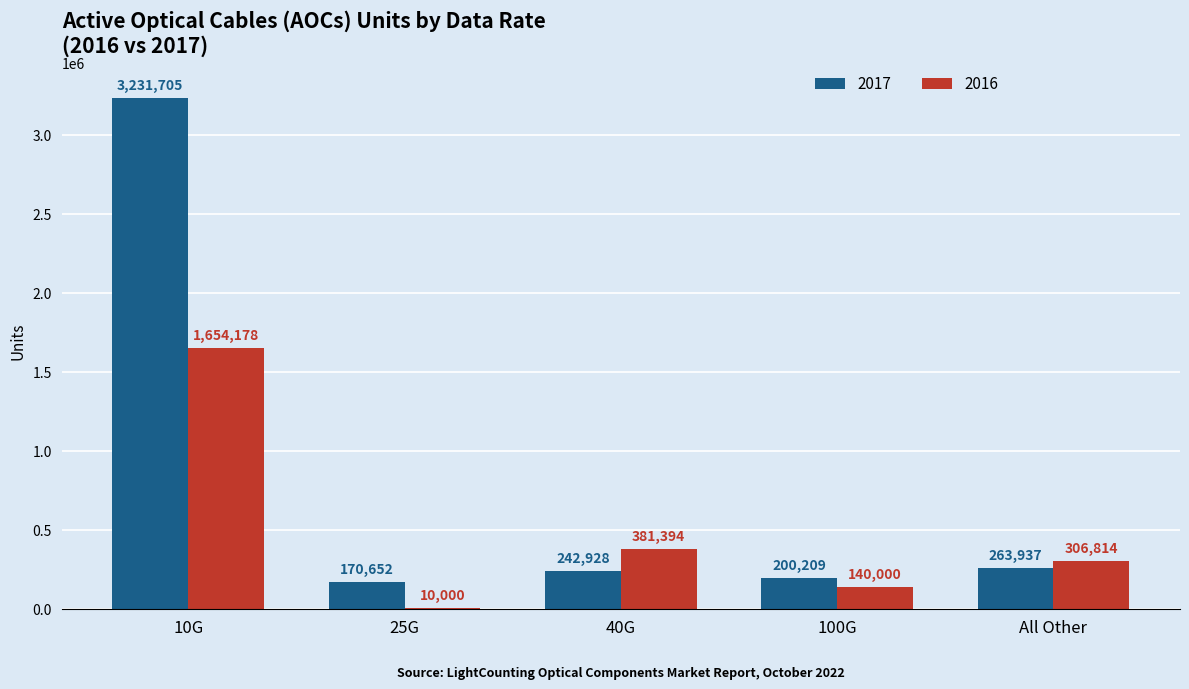

At which label does 2017 first exceed 242928?

10G